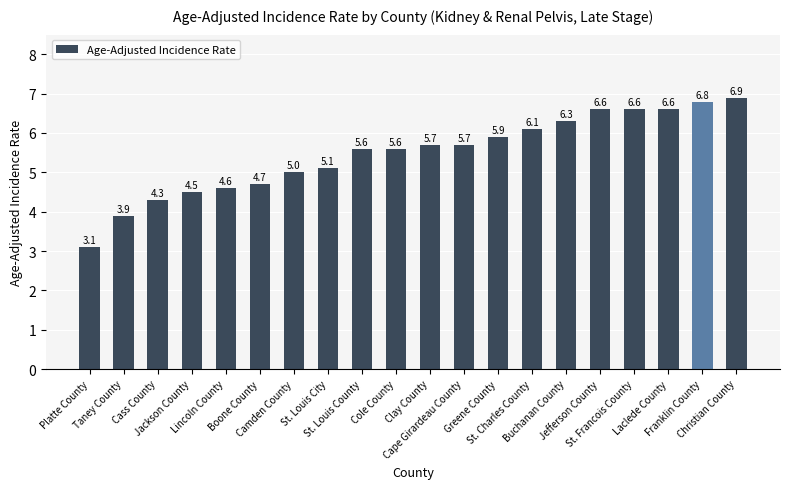

Between St. Francois County and Cape Girardeau County, which is larger?

St. Francois County